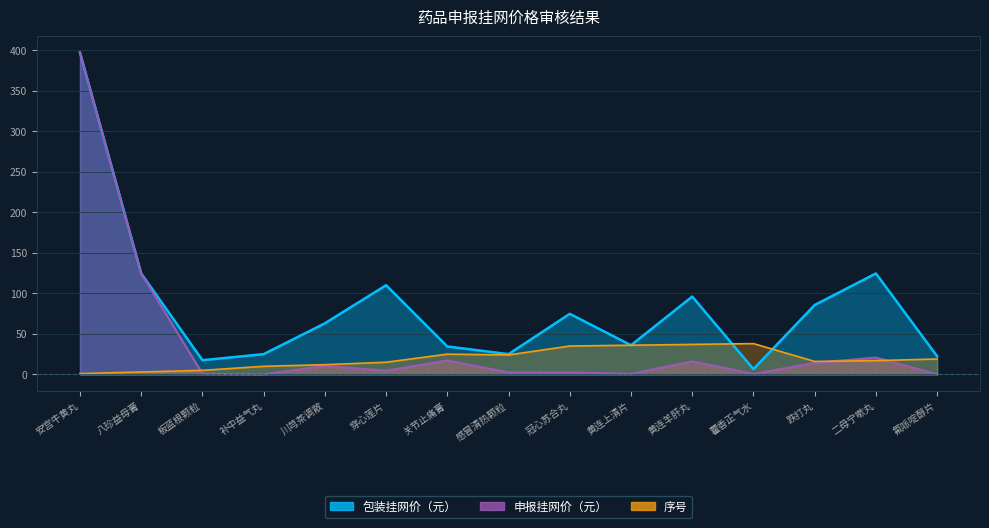

Which series has the widest spread of values?

申报挂网价（元）